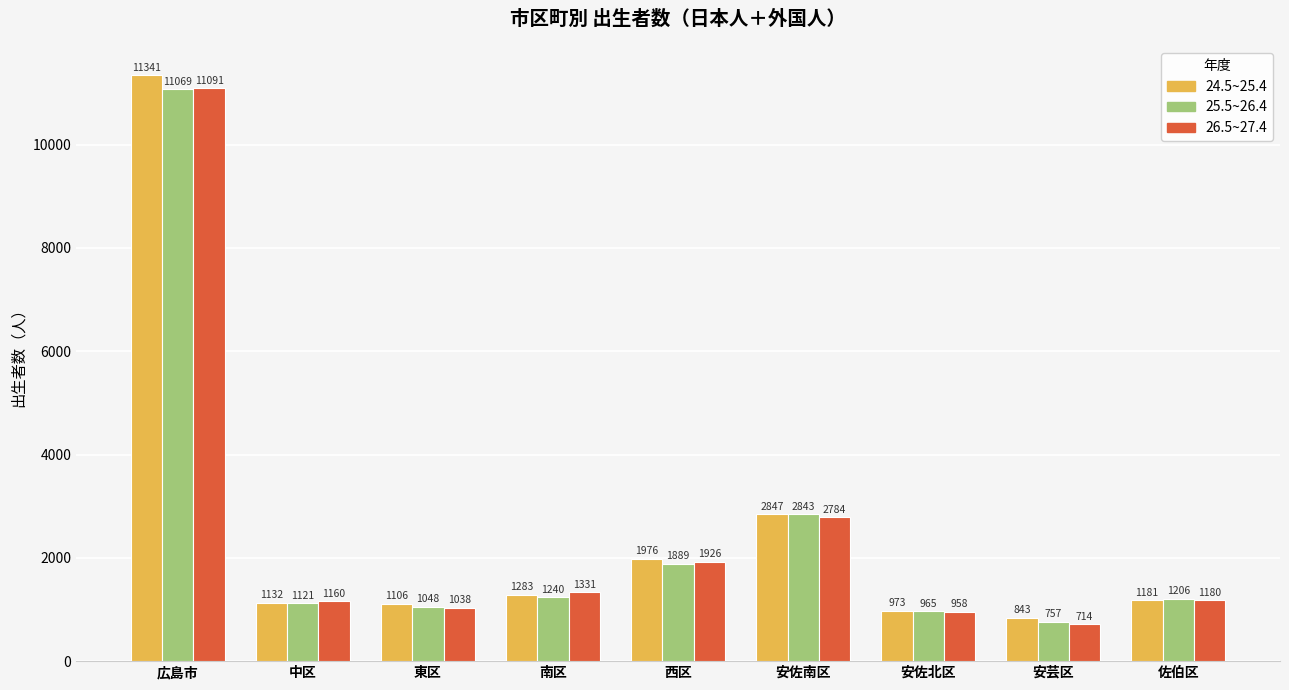

The 26.5~27.4 series shows 152 at 安芸区. True or false?

False